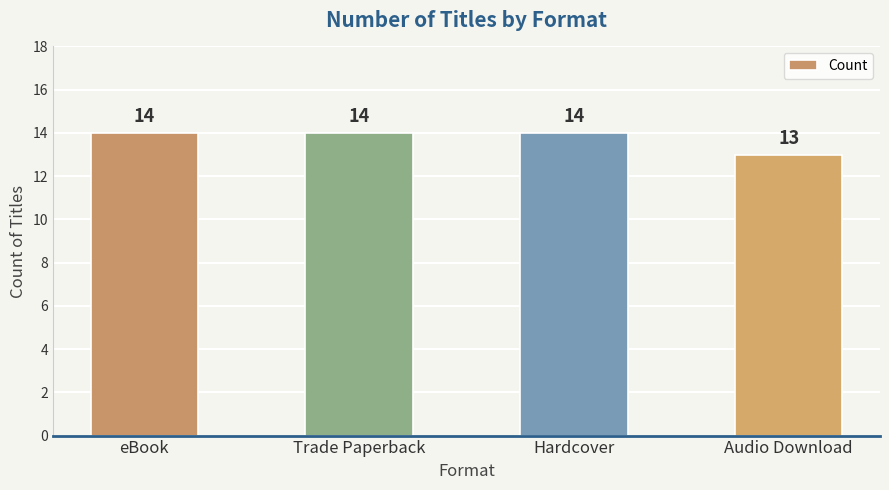

What position from the right is Audio Download?

1